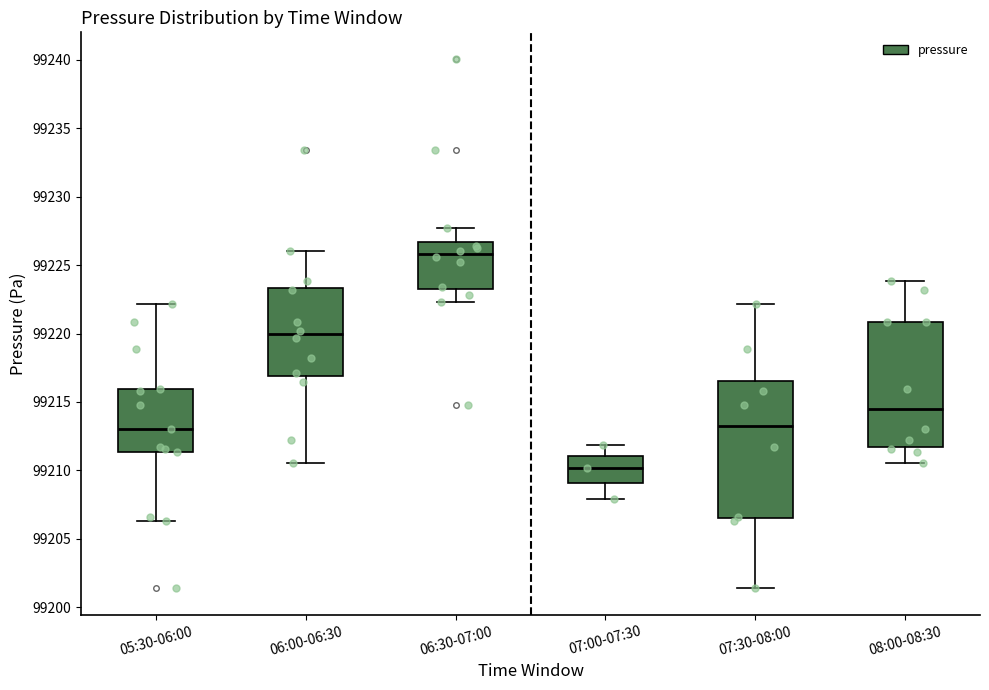

Reading left to right, transcribe this box plot: for each box, give where its median line is, the range the box spans, and where its two whiskers end, as read against the y-axis. The values are not printed on the chart, so give them approximately, as read against the axis.

05:30-06:00: median 99213.0, box 99211.5 to 99216.0, whiskers 99206.5 to 99222.0
06:00-06:30: median 99220.0, box 99217.0 to 99223.5, whiskers 99210.5 to 99226.0
06:30-07:00: median 99226.0, box 99223.5 to 99226.5, whiskers 99222.5 to 99227.5
07:00-07:30: median 99210.0, box 99209.0 to 99211.0, whiskers 99208.0 to 99212.0
07:30-08:00: median 99213.5, box 99206.5 to 99216.5, whiskers 99201.5 to 99222.0
08:00-08:30: median 99214.5, box 99211.5 to 99221.0, whiskers 99210.5 to 99224.0